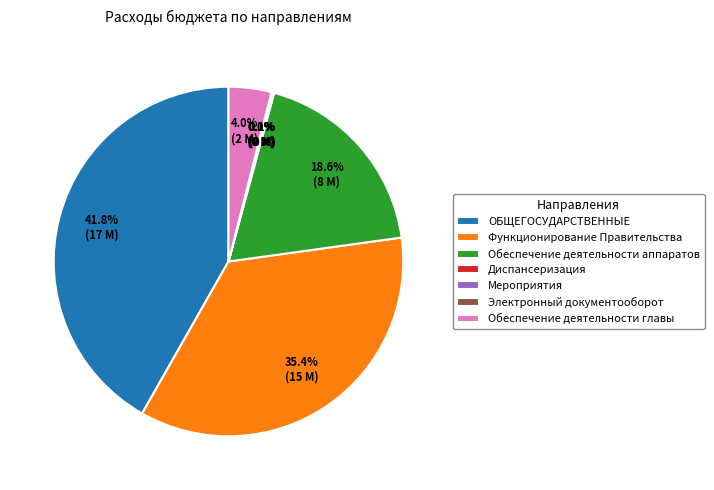

Which slice is the largest?

ОБЩЕГОСУДАРСТВЕННЫЕ